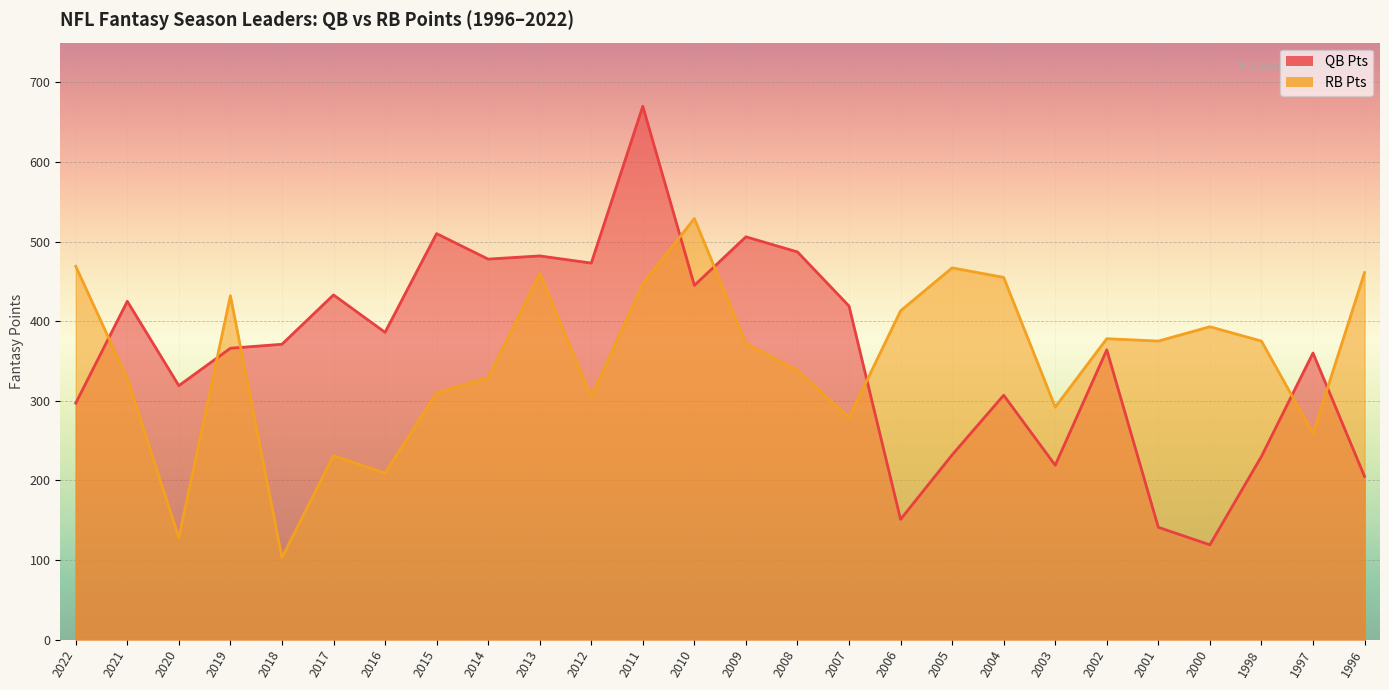

Where is the first local maximum for QB Pts?

2021